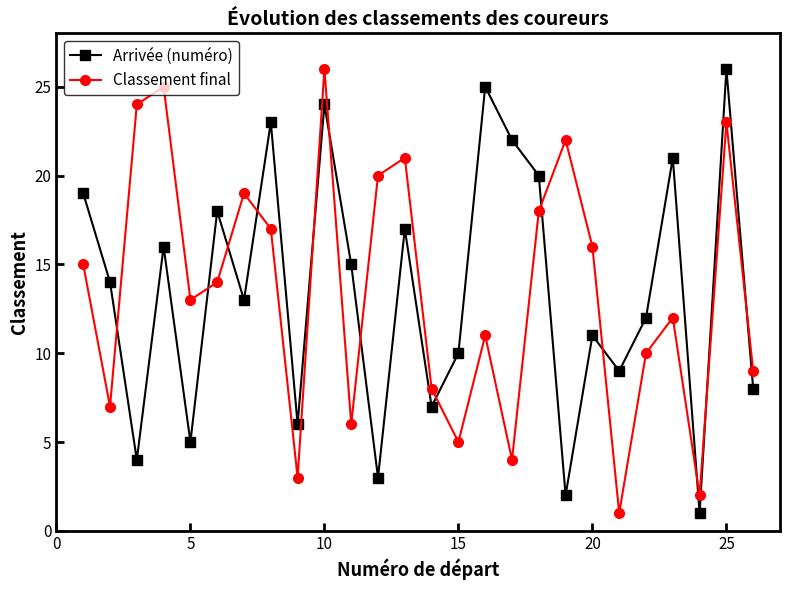

What is the minimum value shown in the chart?

1